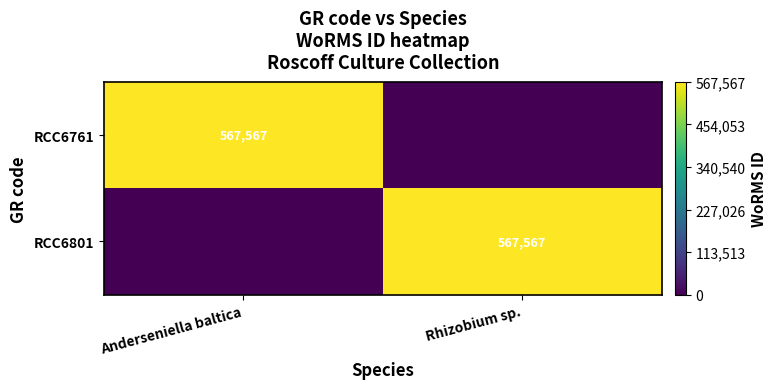

The RCC6761 series shows 567567 at Anderseniella baltica. True or false?

True